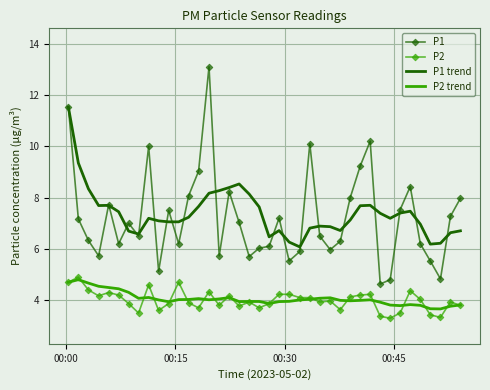

Which series has the largest range (max minus min)?

P1